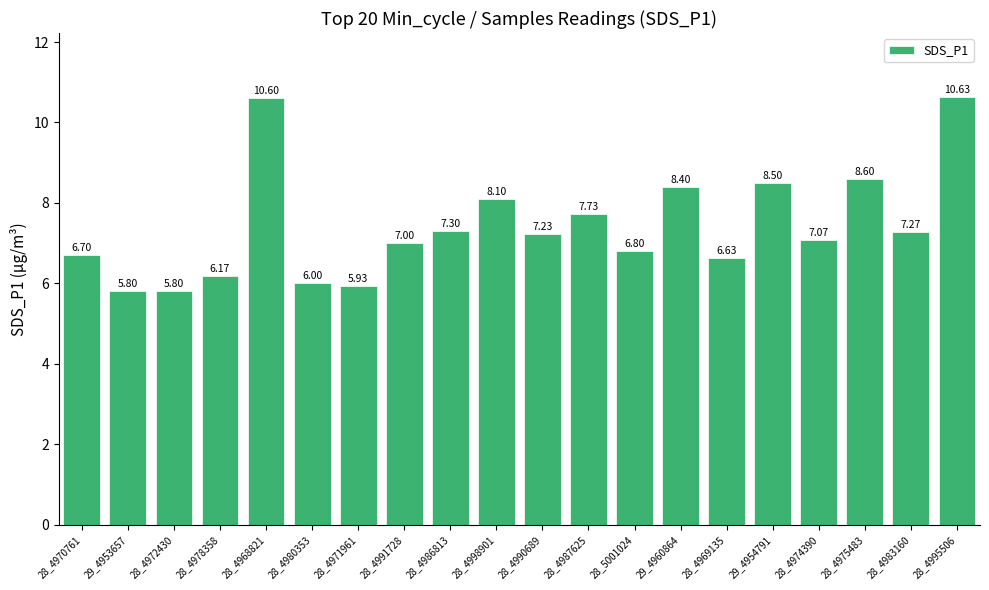

What is the ratio of the value at 28_4974390 to the value at 28_4983160?

1.0